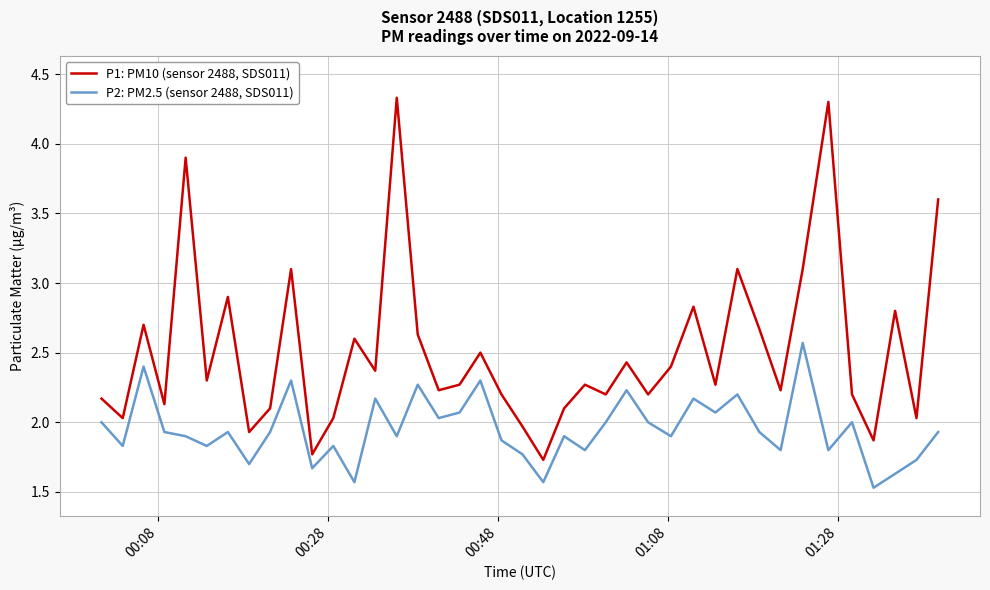

What is the smallest value displayed?

1.5